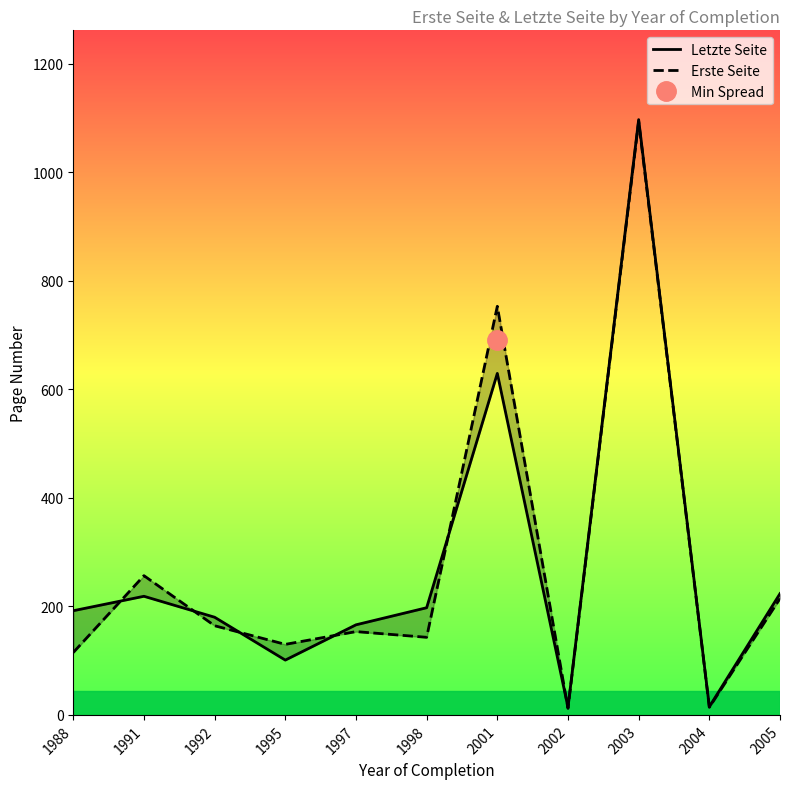

Which series has the widest spread of values?

Letzte Seite